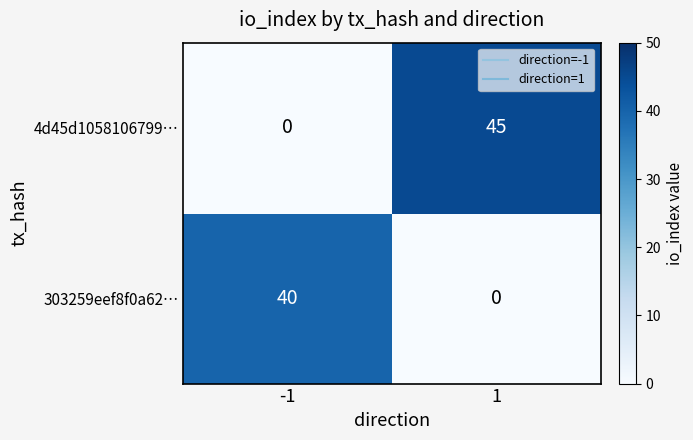

What is the greatest value displayed?

45